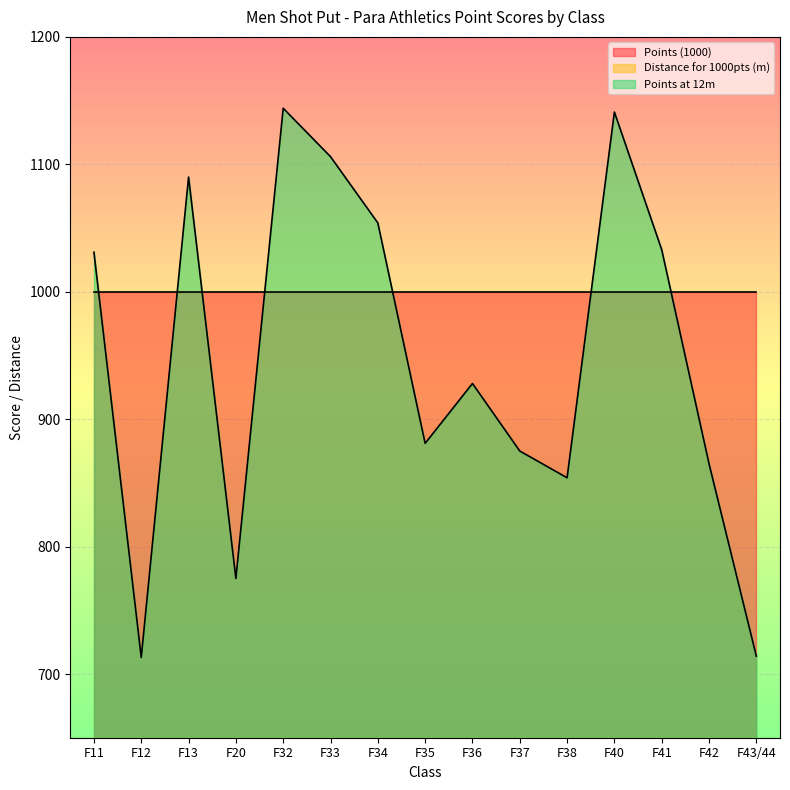

What is the smallest value displayed?

9.4